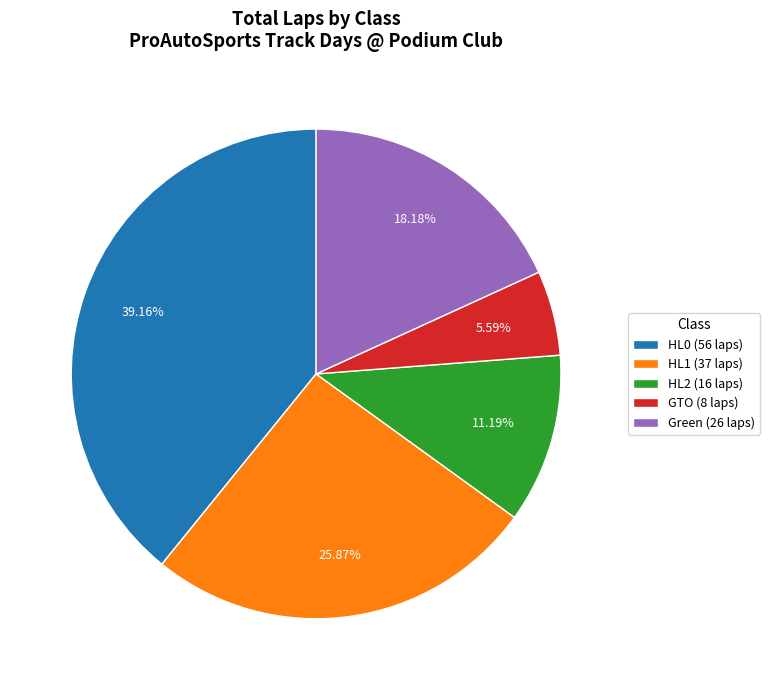

Does any single category account for the majority?

No